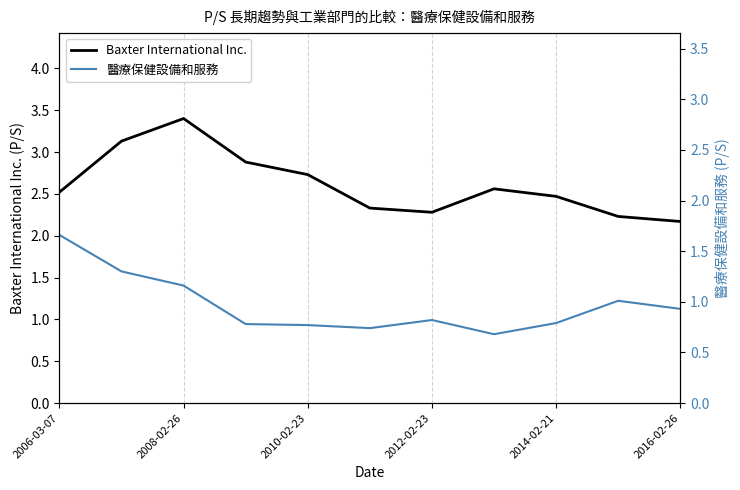

Reading right to left, transcribe all the data shown in this chart.

Baxter International Inc.: 2.2	2.2	2.5	2.6	2.3	2.3	2.7	2.9	3.4	3.1	2.5
醫療保健設備和服務: 0.9	1.0	0.8	0.7	0.8	0.7	0.8	0.8	1.2	1.3	1.7